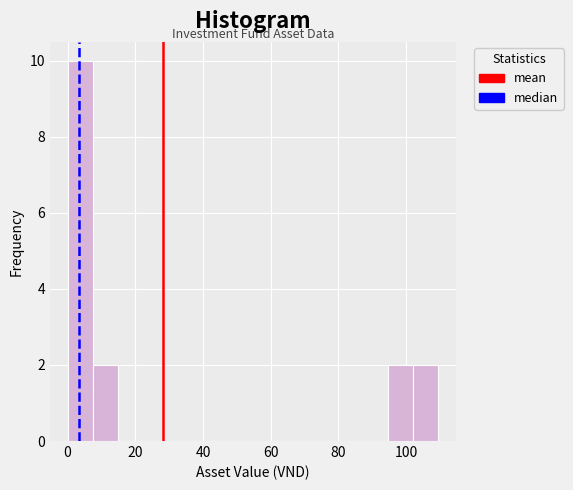

Around what value on the x-axis is the tallest bar? Give the approximate position of its centre, as read against the axis.

4